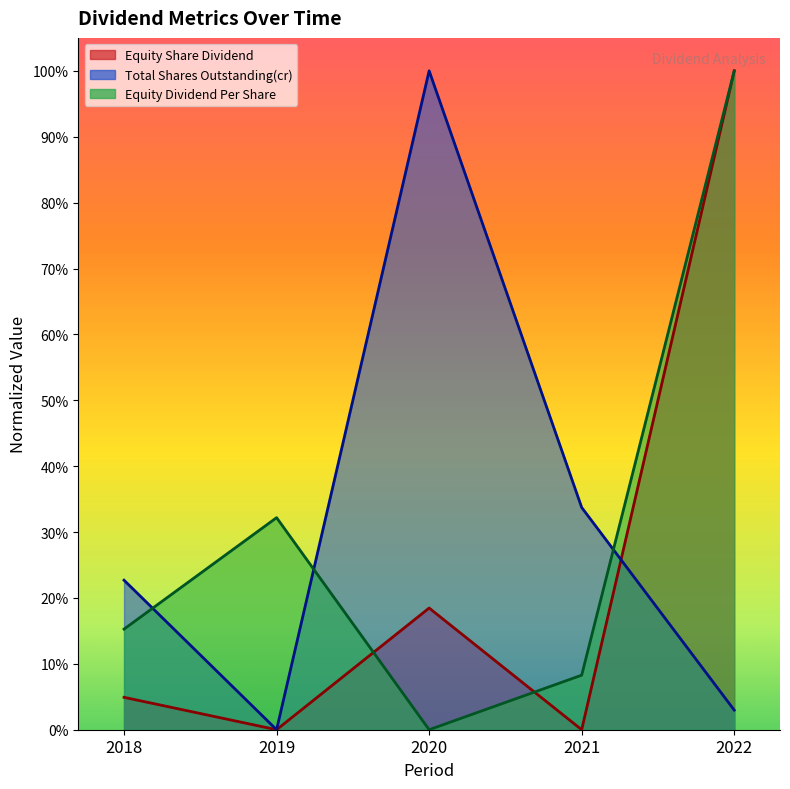

How many intersections are there between Total Shares Outstanding(cr) and Equity Share Dividend?

3